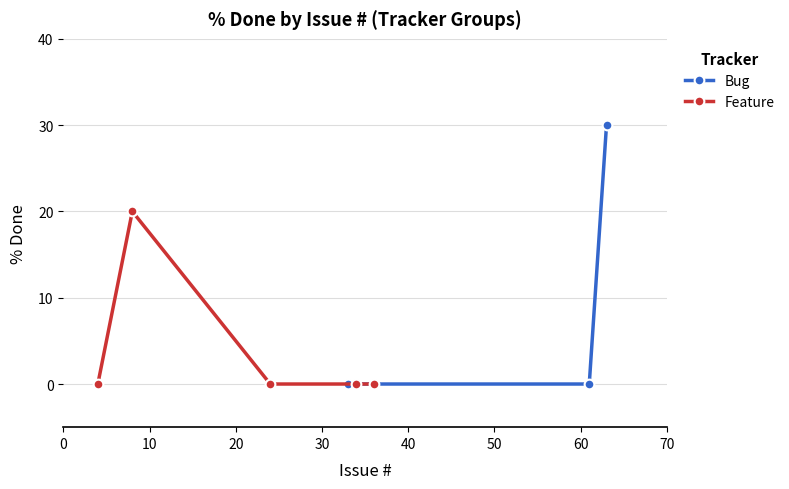

Is it true that the value at 4 is 21?

False